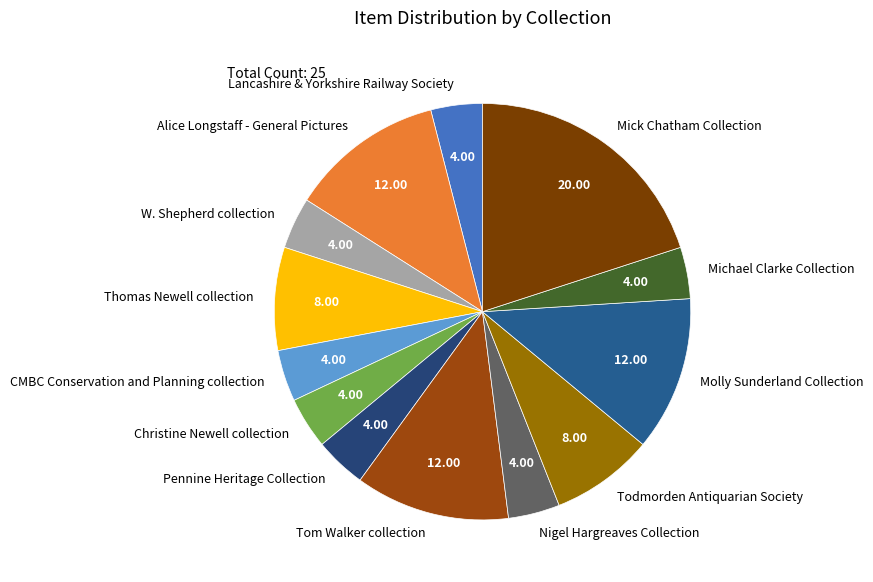

Do W. Shepherd collection and Nigel Hargreaves Collection together represent more than half of the pie?

No